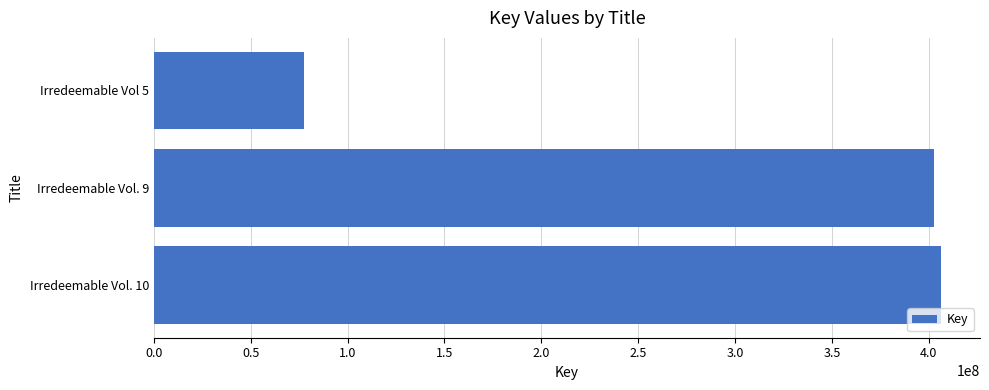

Is it true that the value at Irredeemable Vol. 10 is 219130553?

False